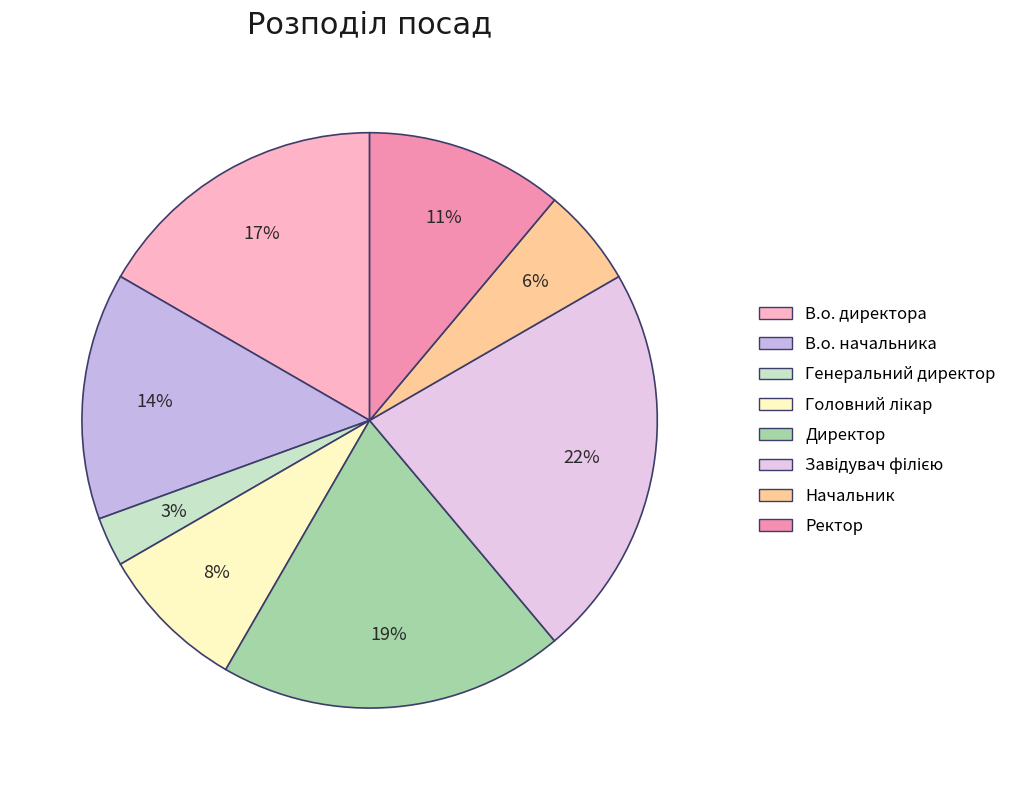

Rank the categories by value from lowest to highest.

Генеральний директор, Начальник, Головний лікар, Ректор, В.о. начальника, В.о. директора, Директор, Завідувач філією